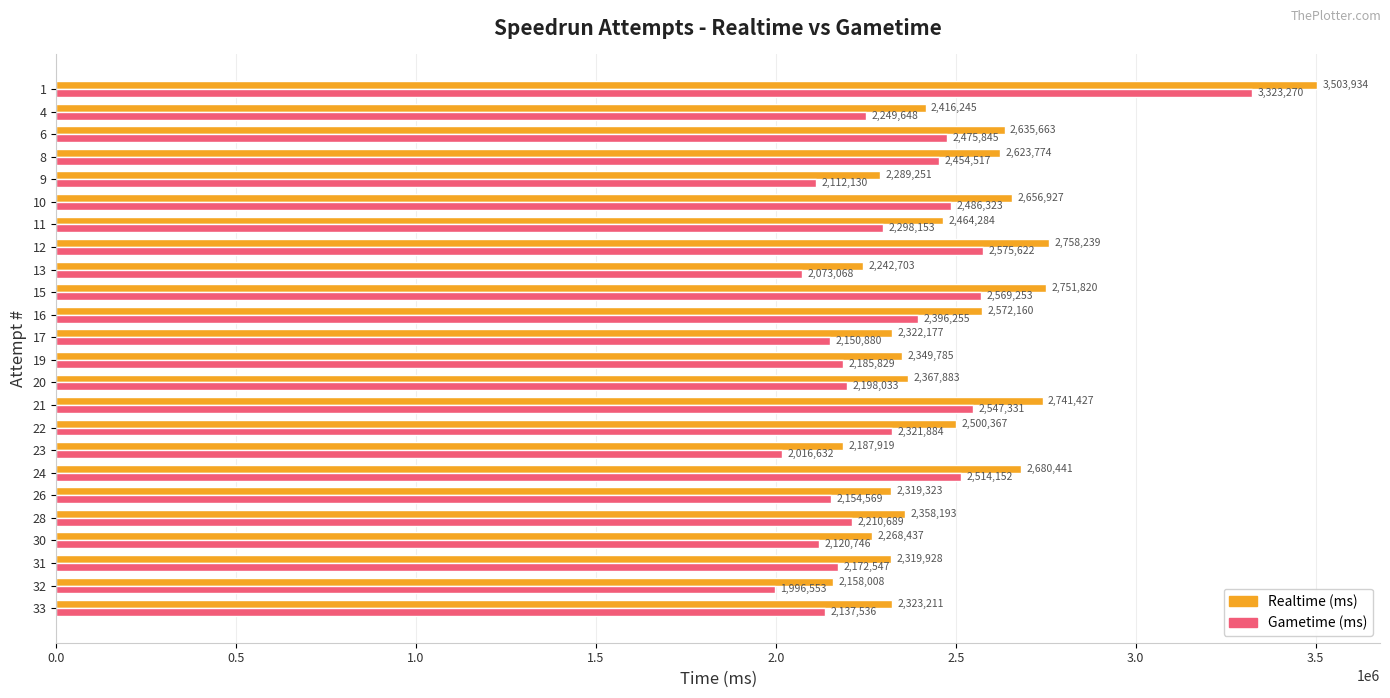

At which label is Gametime (ms) closest to 2659911?

12